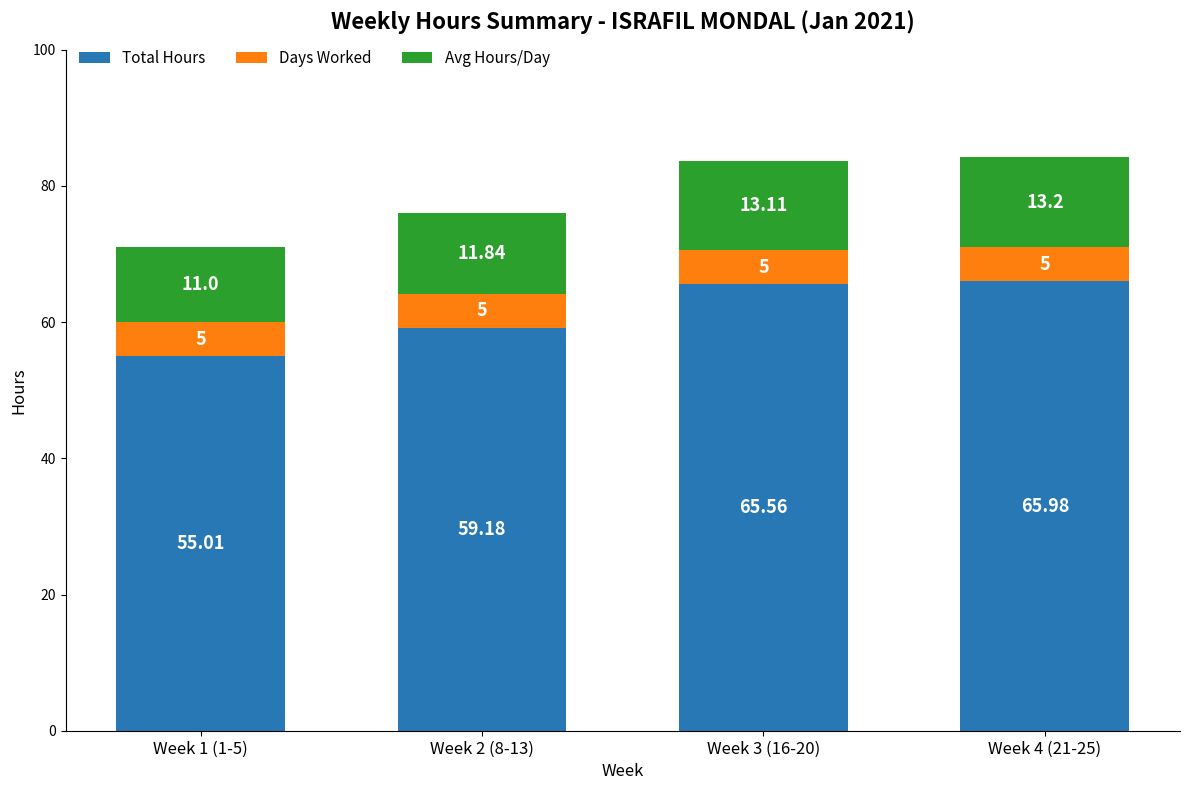

What is the total value across all series at Week 3 (16-20)?

83.7